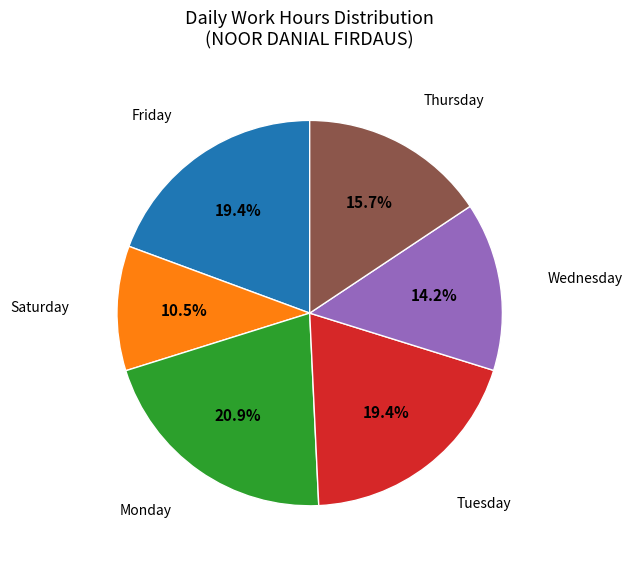

Does any single category account for the majority?

No